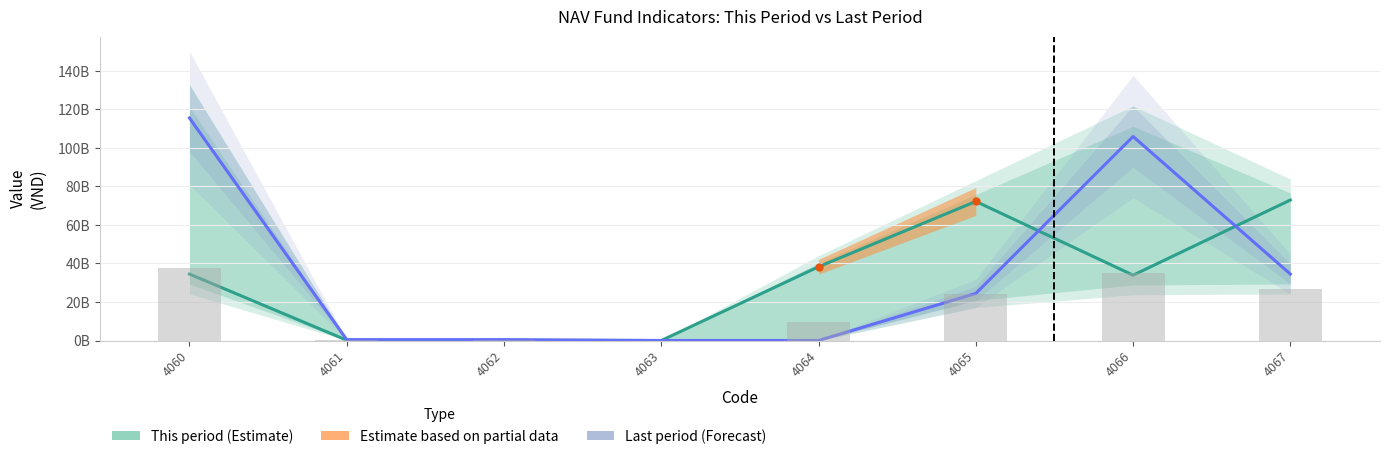

At which category is the sum across all series the highest?

4060